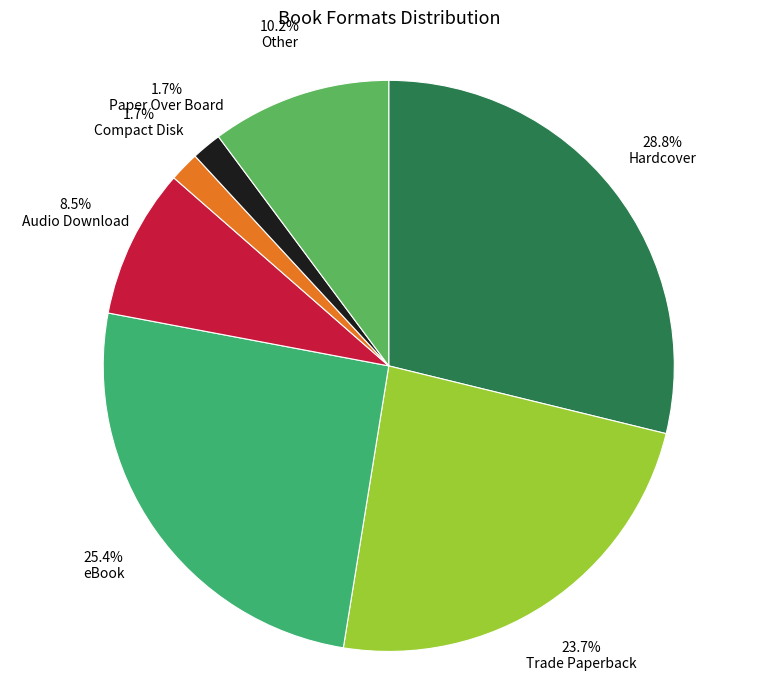

What is the total percentage of Hardcover and Compact Disk?

30.5%